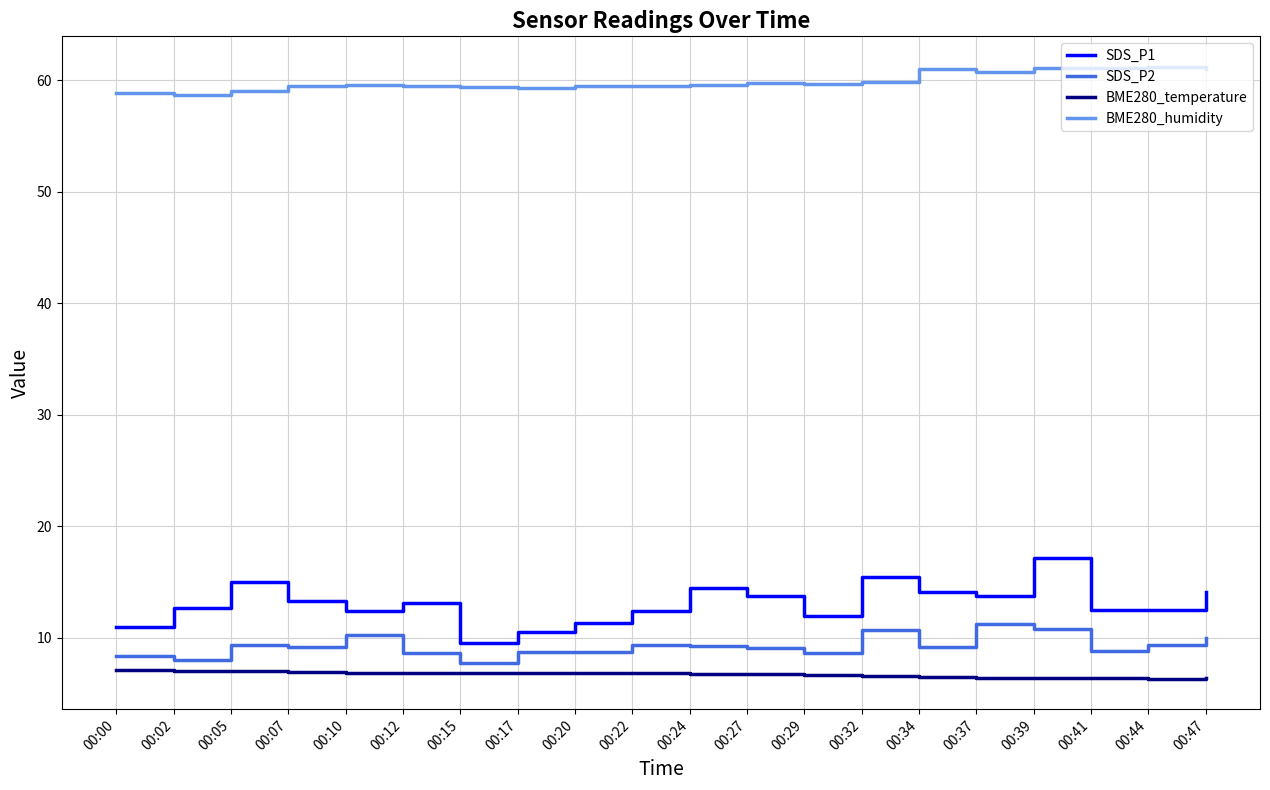

List the series in order of their peak value, lowest first.

BME280_temperature, SDS_P2, SDS_P1, BME280_humidity